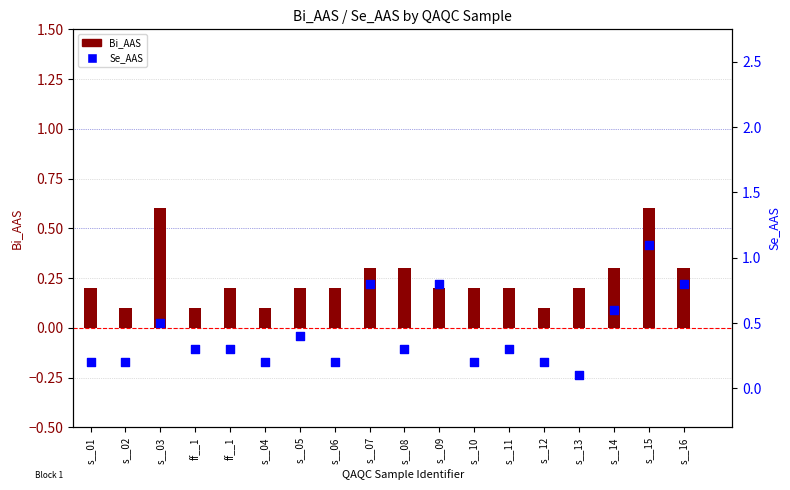

At how many categories does at least one series exceed 0?

18